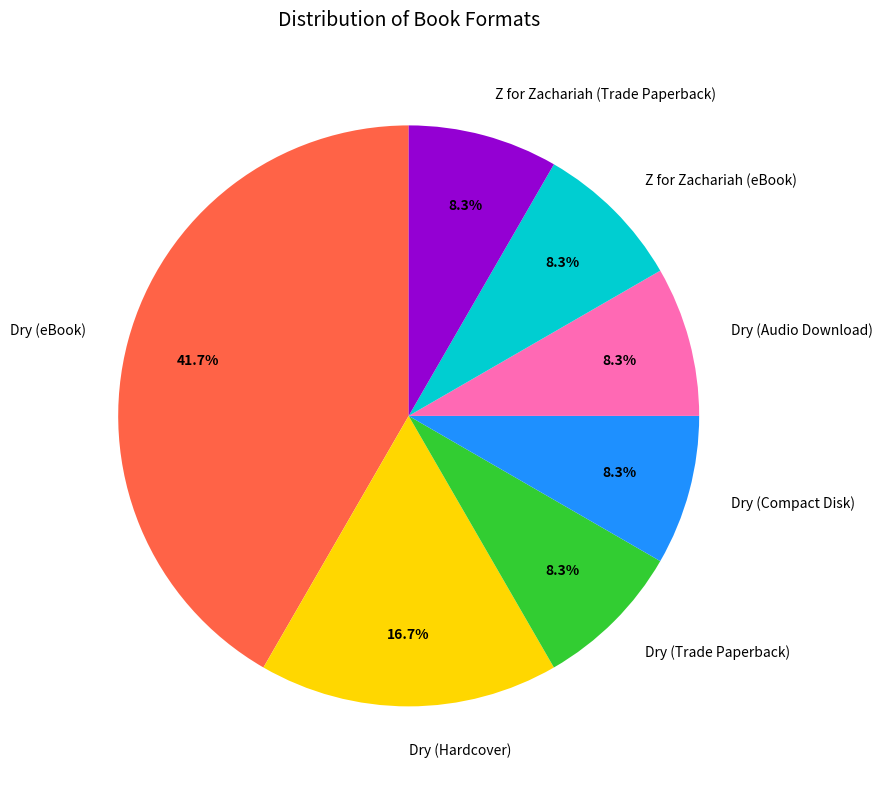

What is the ratio of the value at Dry (Hardcover) to the value at Z for Zachariah (eBook)?

2.0